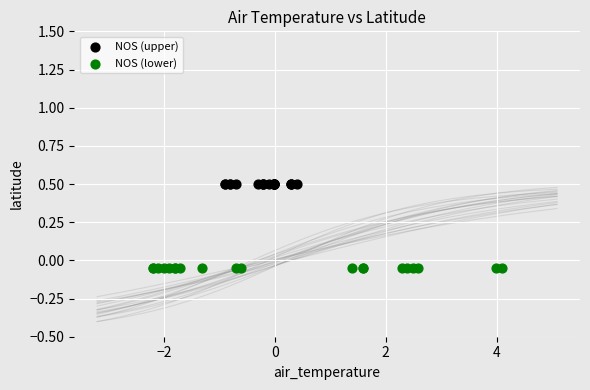

Which series contains the highest Y value?

NOS (upper)